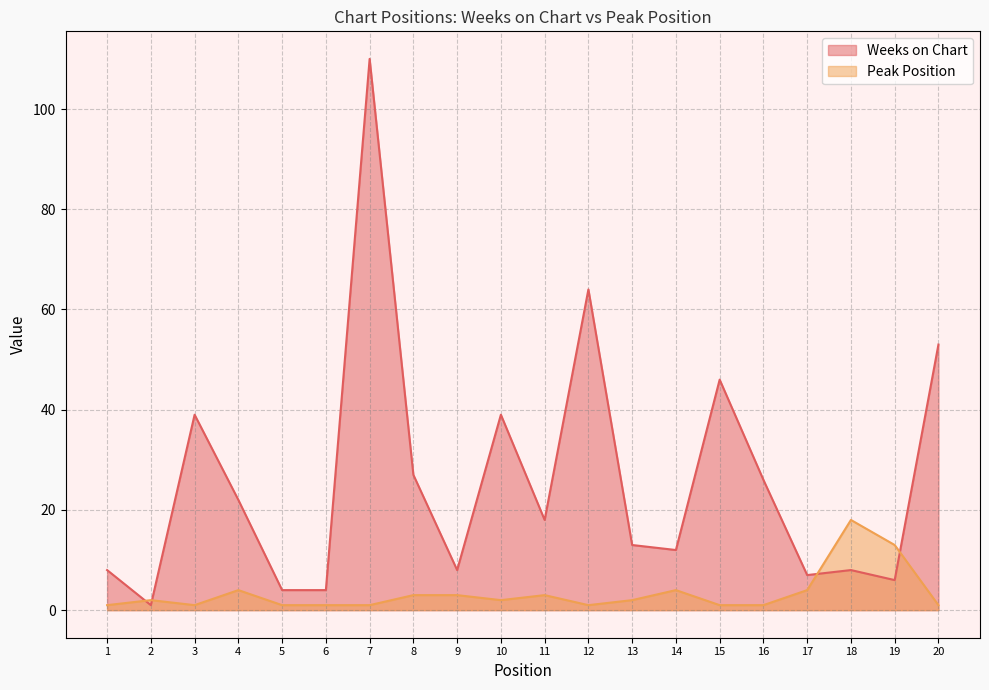

Is it true that Weeks on Chart equals 40 at 12?

False